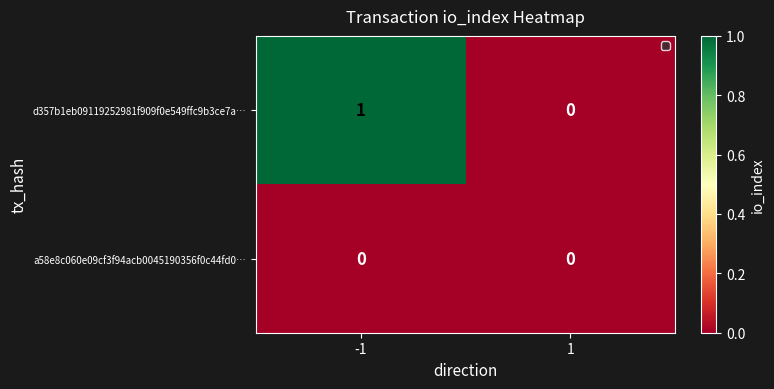

At which category is the sum across all series the highest?

-1